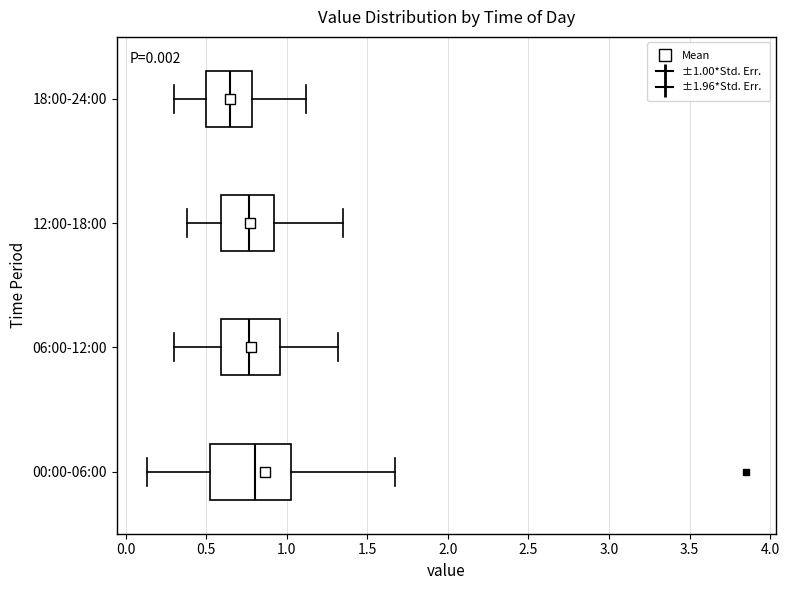

Comparing the boxes themselves (not the whiskers), which one is the widest?

00:00-06:00